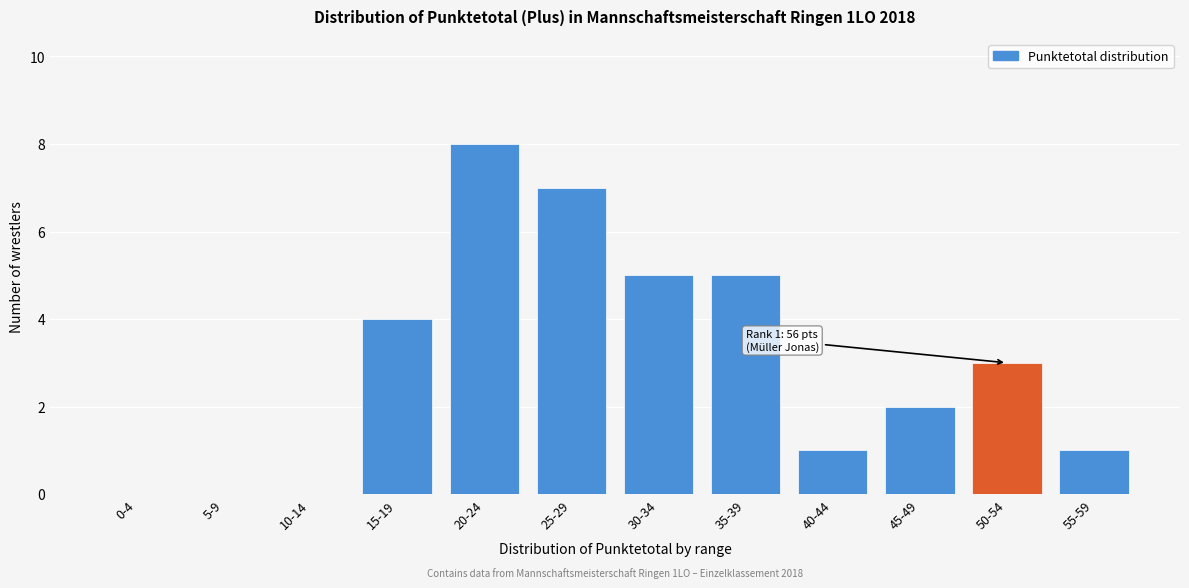

Reading right to left, what are all the values shown in this chart?

55-59=1	50-54=3	45-49=2	40-44=1	35-39=5	30-34=5	25-29=7	20-24=8	15-19=4	10-14=0	5-9=0	0-4=0